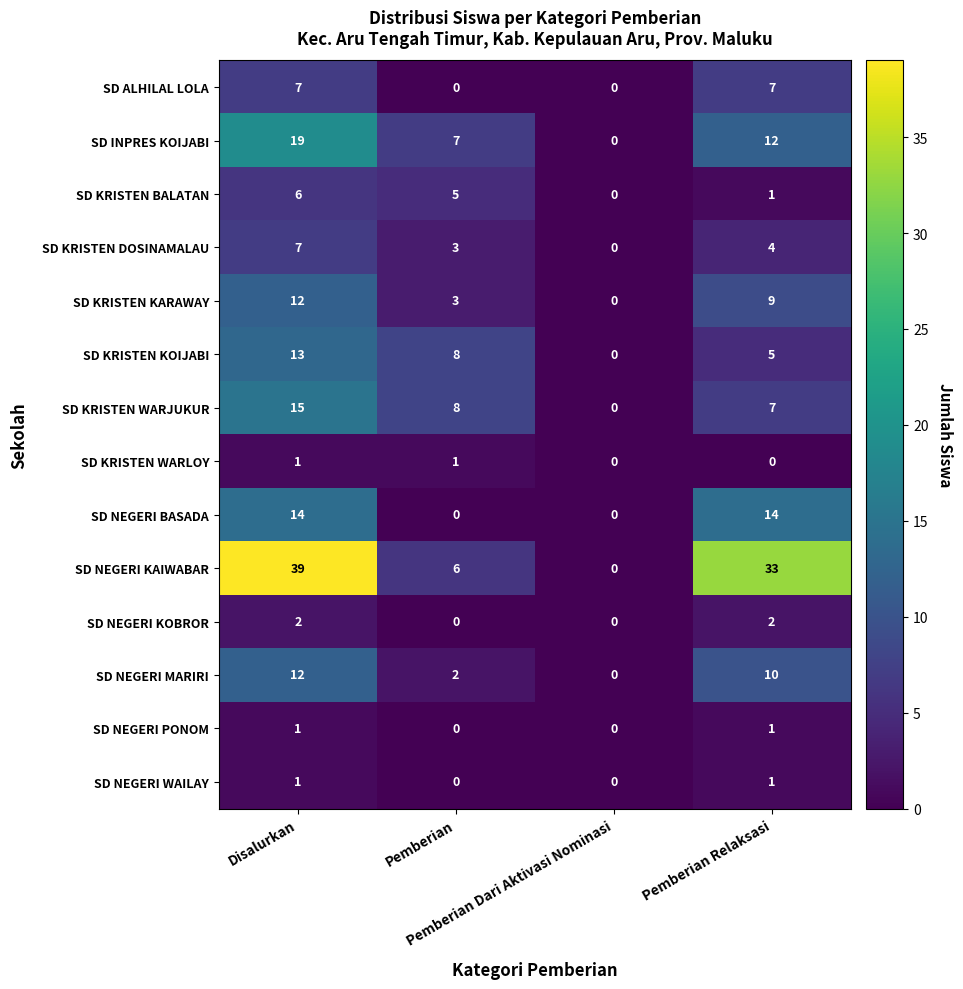

What is the sum of all SD NEGERI MARIRI values?

24